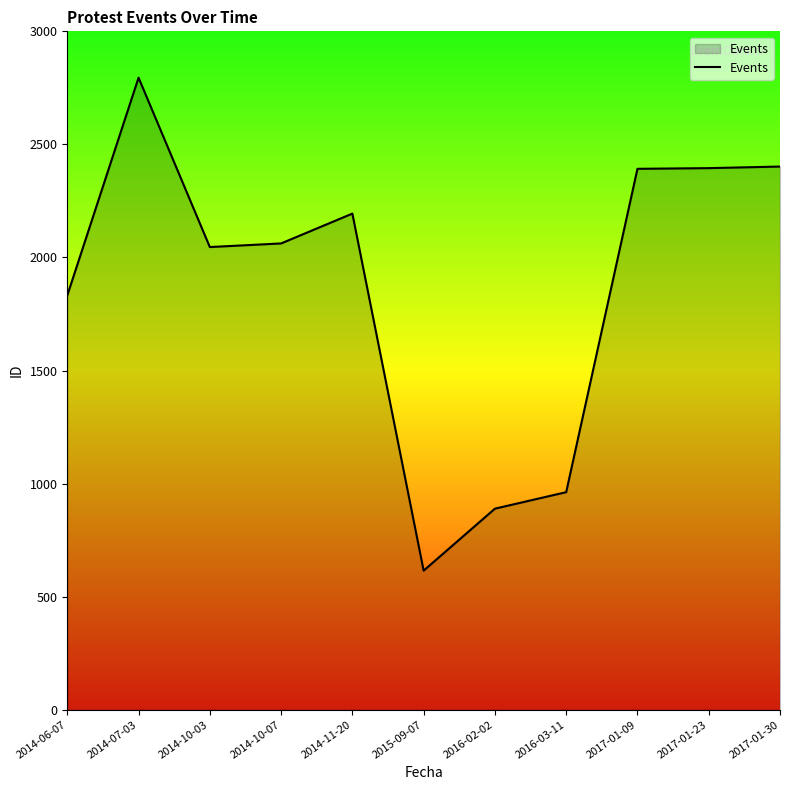

Which category has the lowest value across all series?

2015-09-07